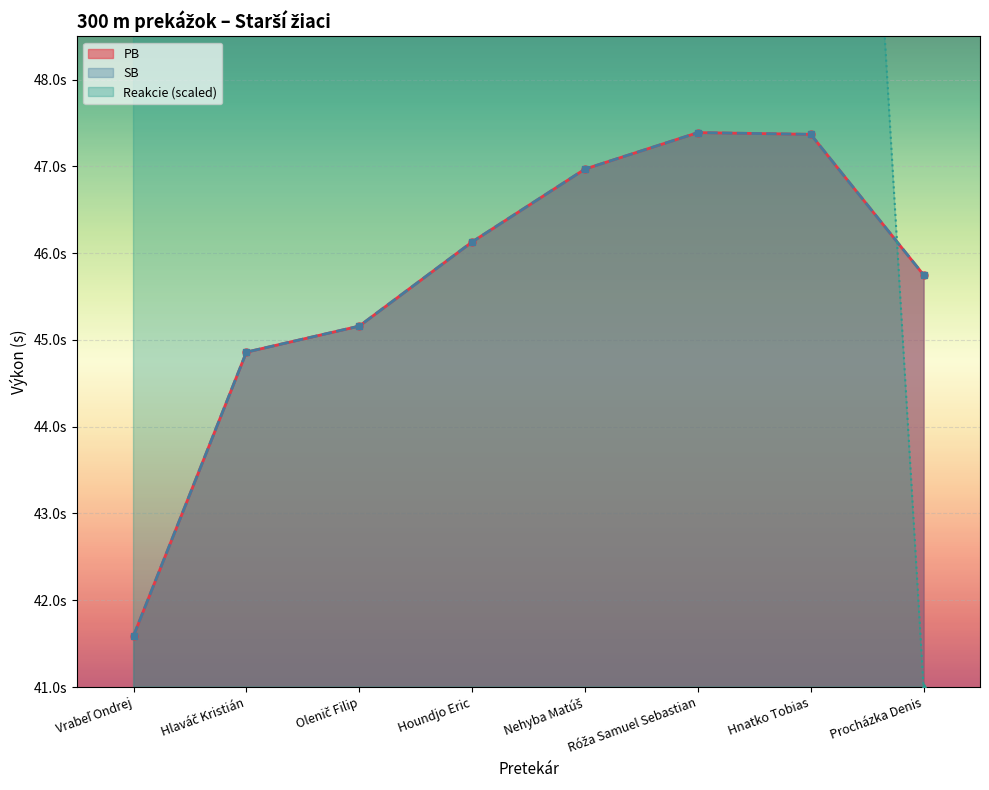

At which label is Reakcie closest to 55?

Hlaváč Kristián